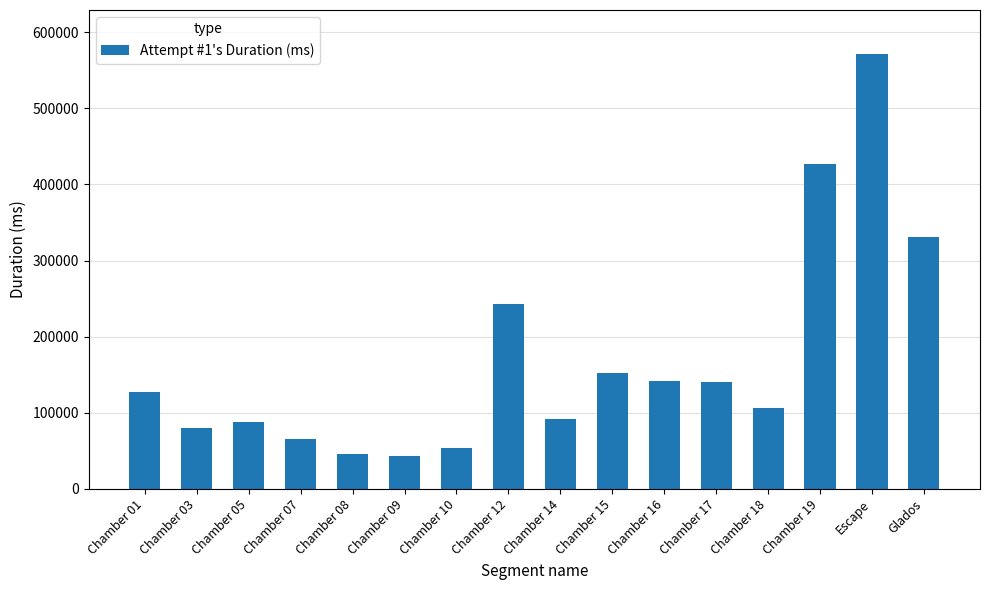

What is the sum of all values?

2706611